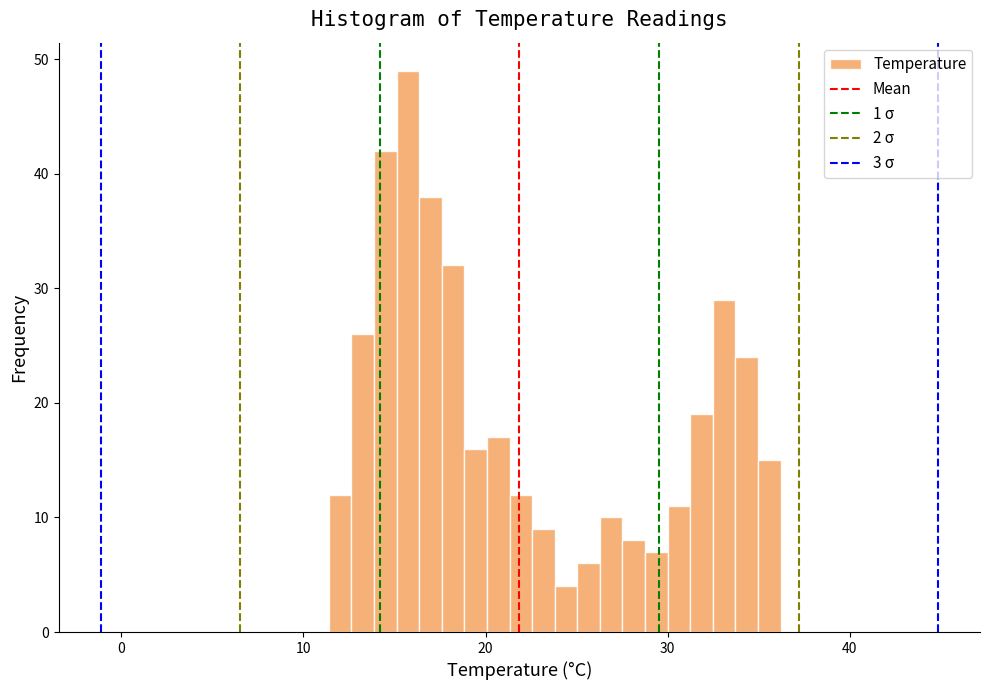

Read against the x-axis, roughly where is the centre of the tallest bar?

16